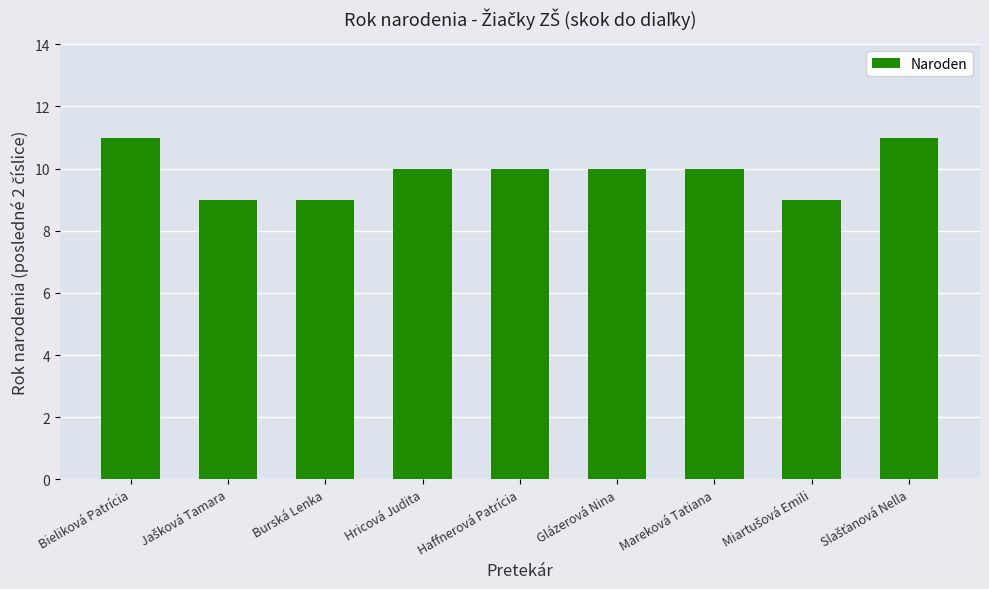

How many bars are there in total?

9